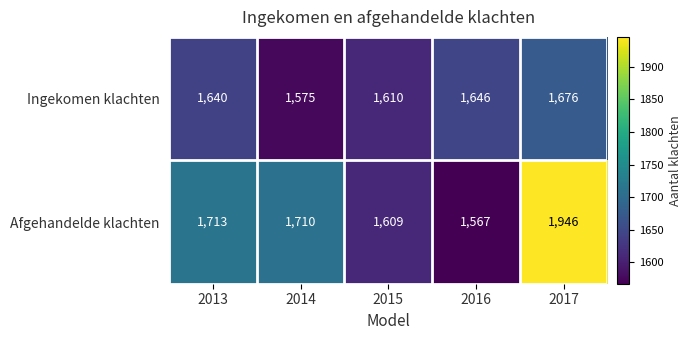

The value of Ingekomen klachten at 2015 is 639. True or false?

False